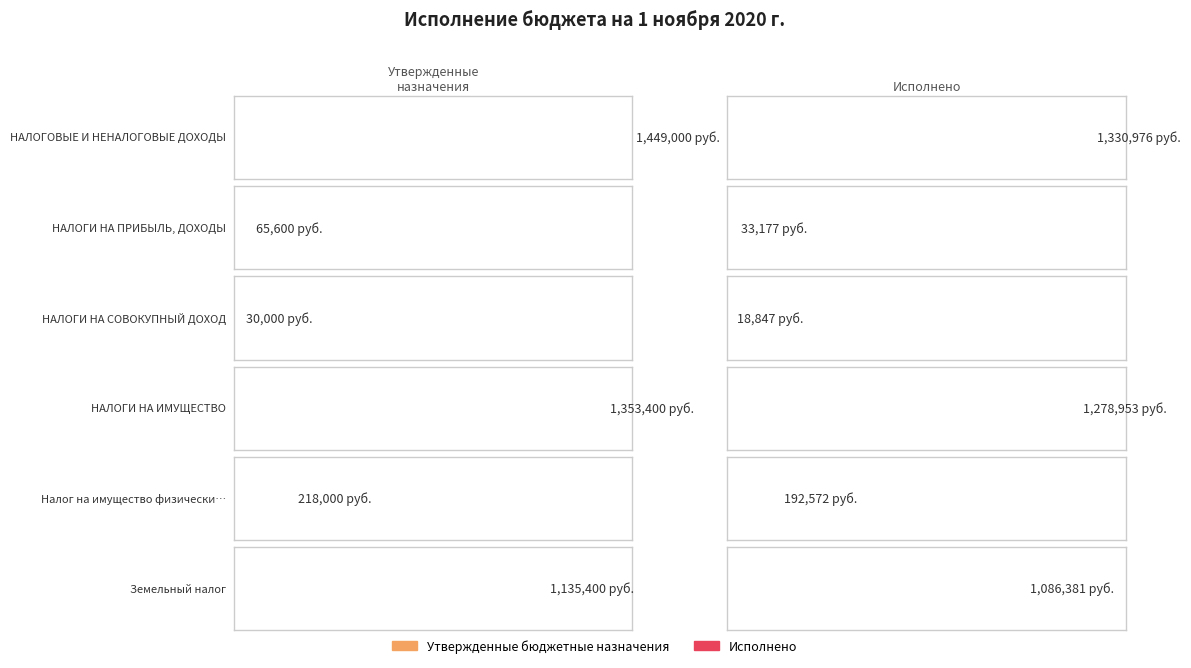

The value of Исполнено at НАЛОГИ НА ИМУЩЕСТВО is 1765654.8. True or false?

False